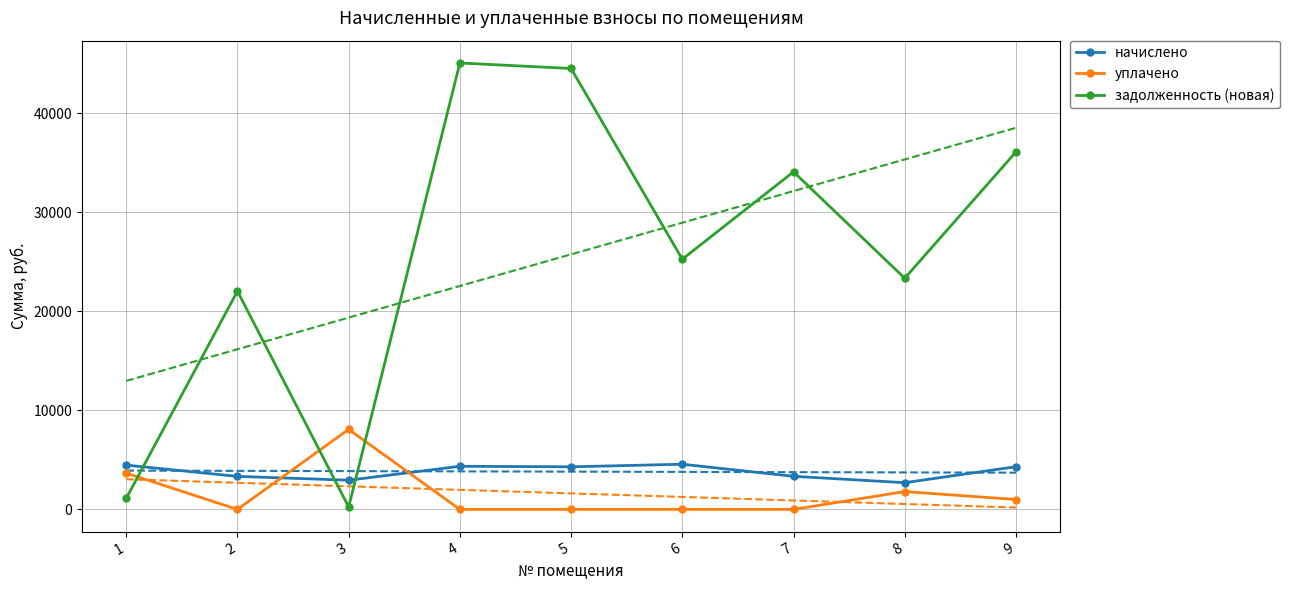

Reading right to left, what are all the values shown in this chart?

начислено: 4311.7	2698.2	3343.6	4562.6	4302.7	4356.5	2949.1	3334.6	4473.0
уплачено: 1000.0	1800.9	0.0	0.0	0.0	0.0	8086.3	0.0	3664.6
задолженность (новая): 36105.1	23351.8	34097.0	25271.4	44534.7	45091.4	245.8	22046.8	1119.4